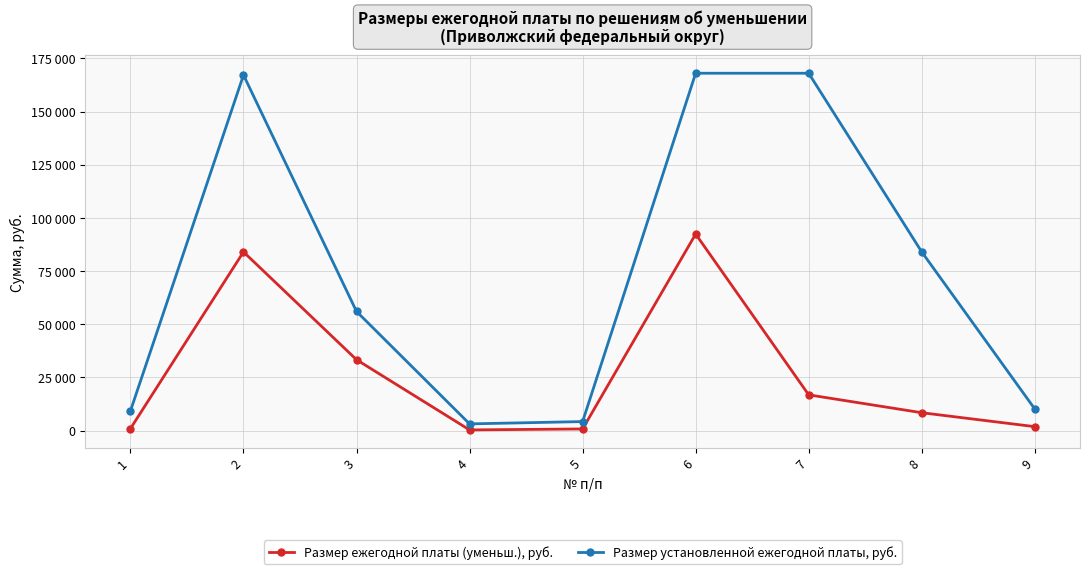

Does the chart have visible grid lines?

Yes